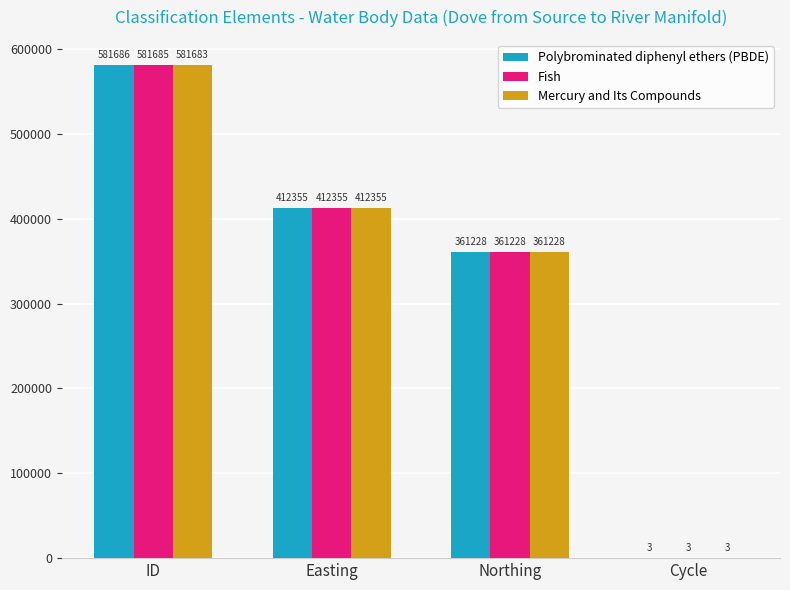

What is the maximum value shown in the chart?

581686